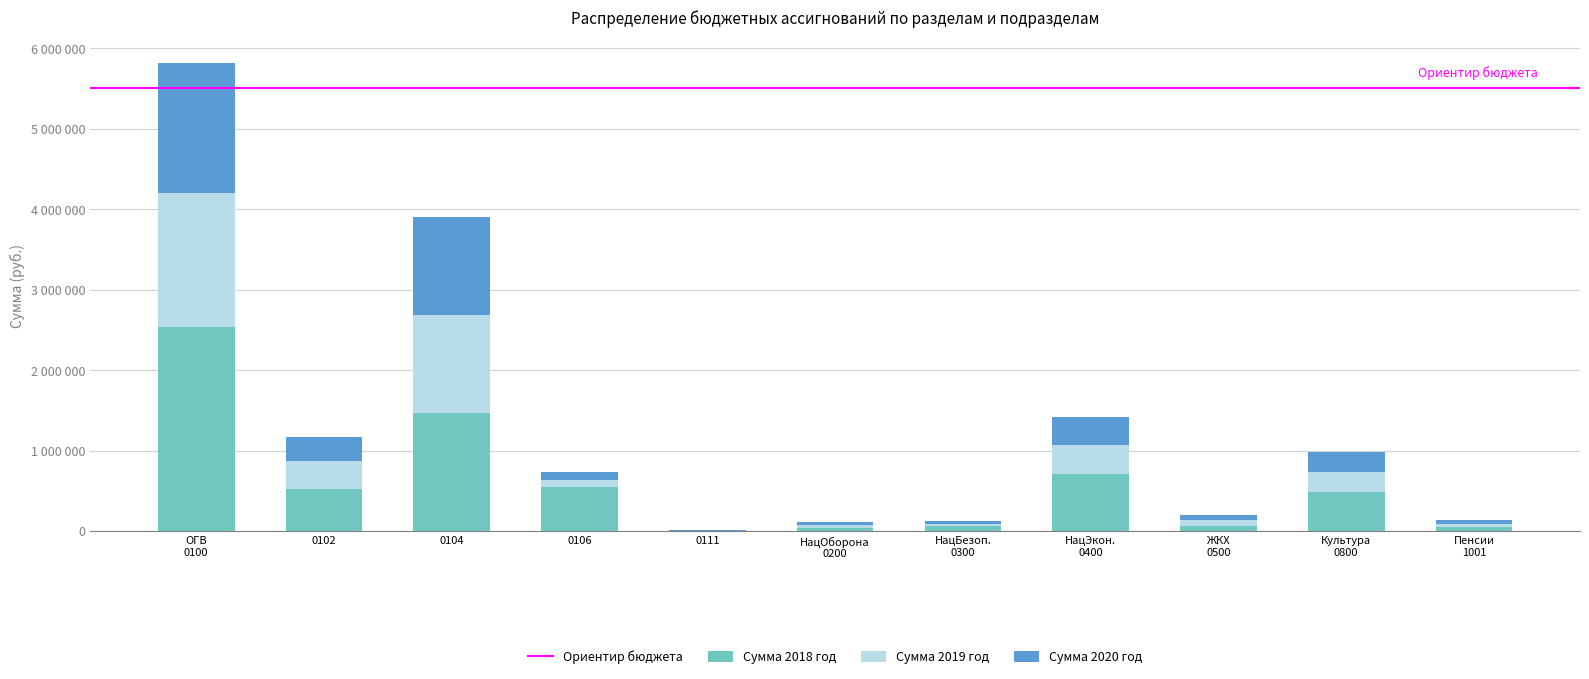

Are the bars grouped side by side (vs. stacked)?

No